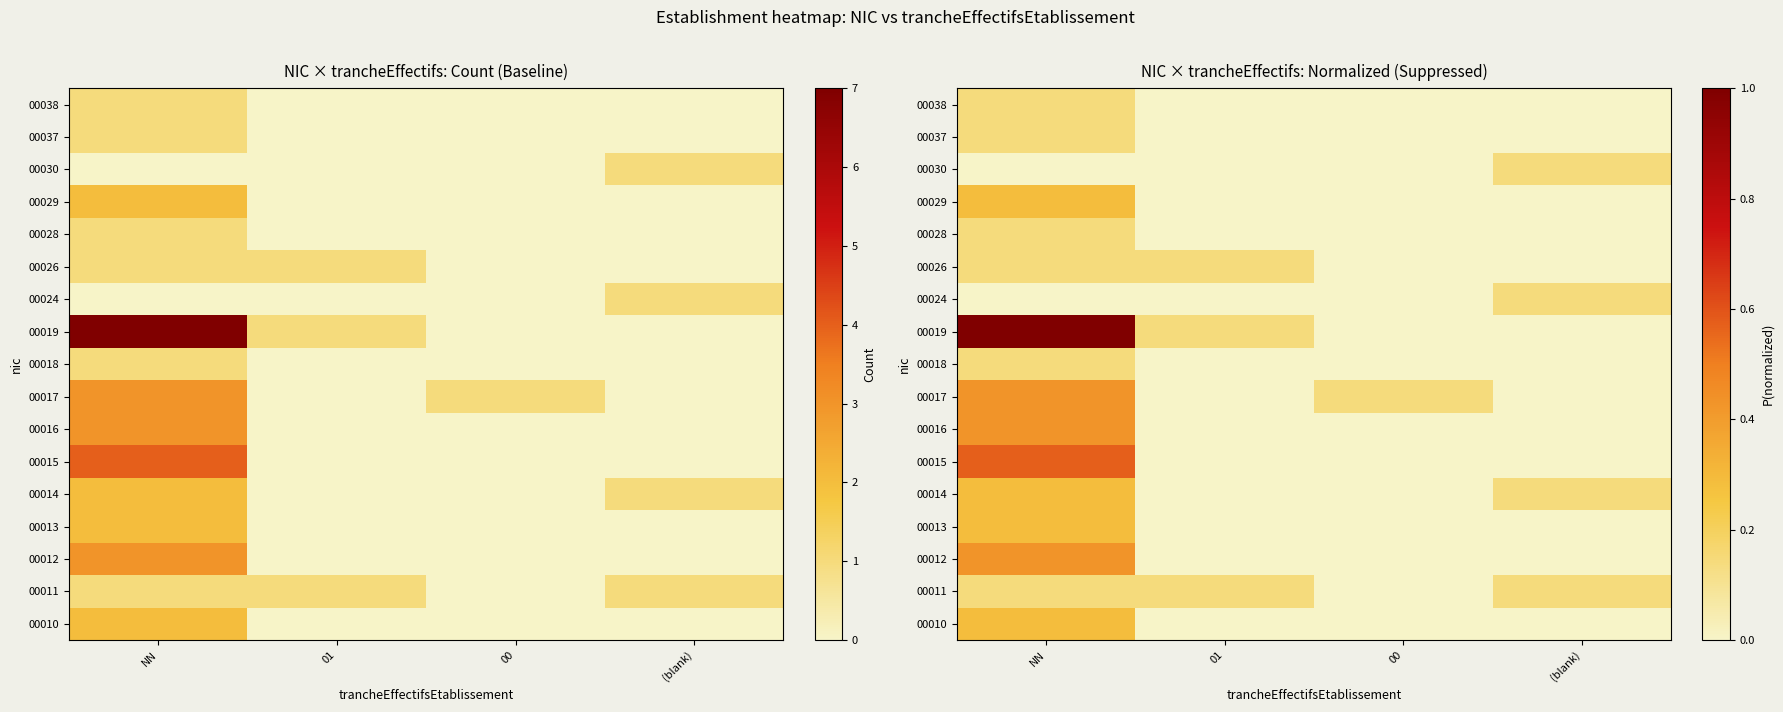

At which category is the sum across all series the highest?

NN